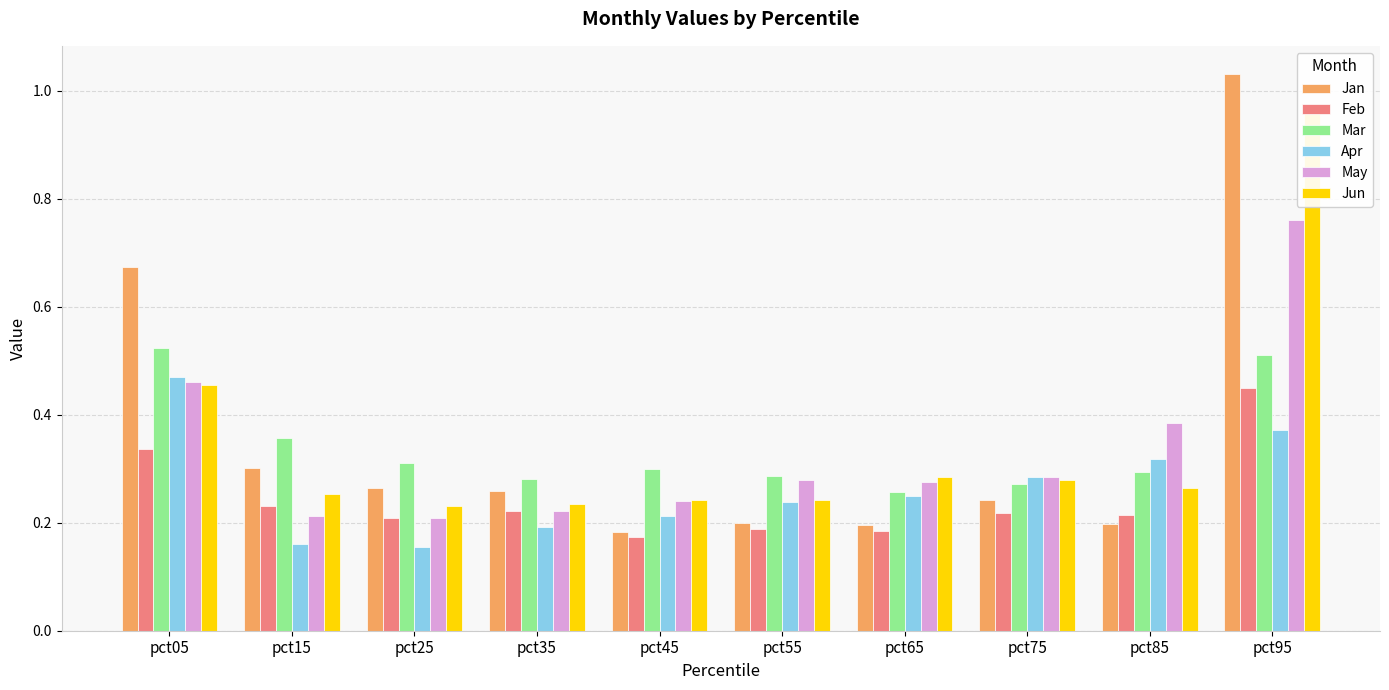

What is the difference between the maximum and minimum values in the Jun series?

0.7